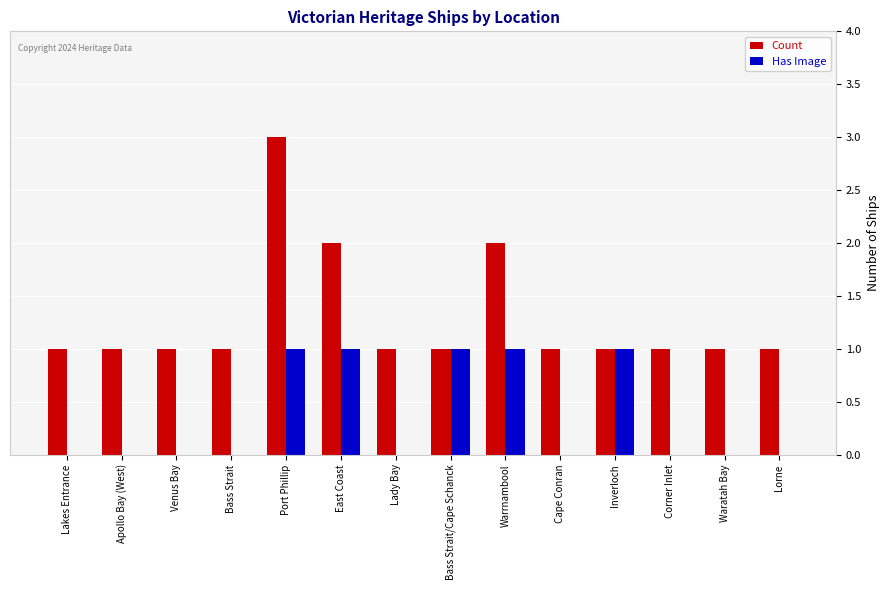

The Count series shows 1 at Waratah Bay. True or false?

True